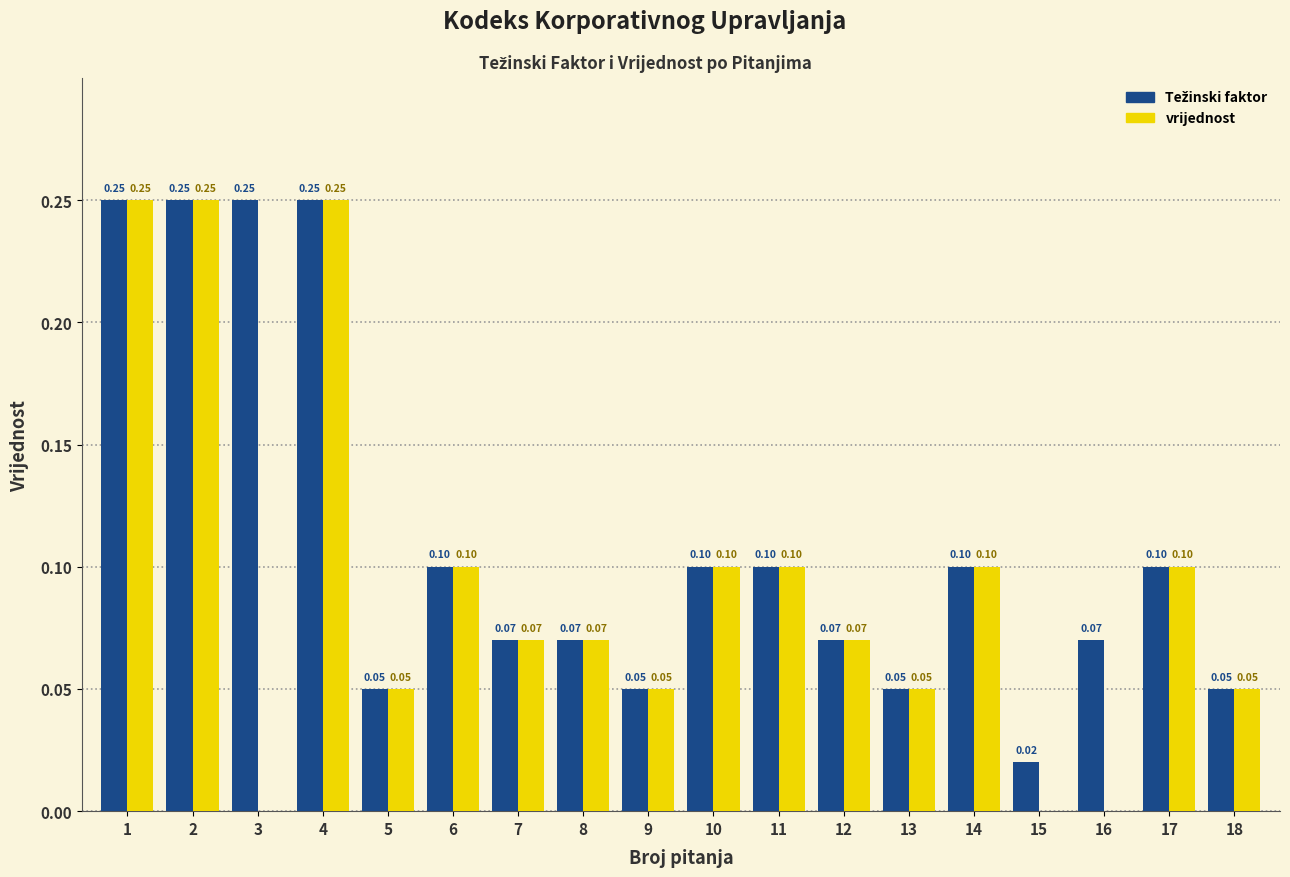

What is the sum of all vrijednost values?

1.7